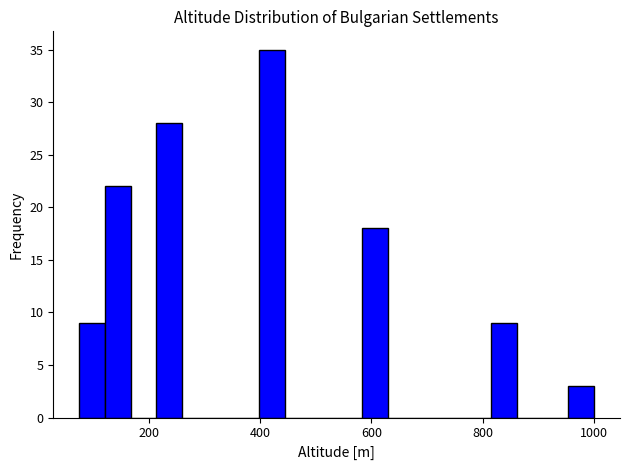

Read against the x-axis, roughly where is the centre of the tallest bar?

420